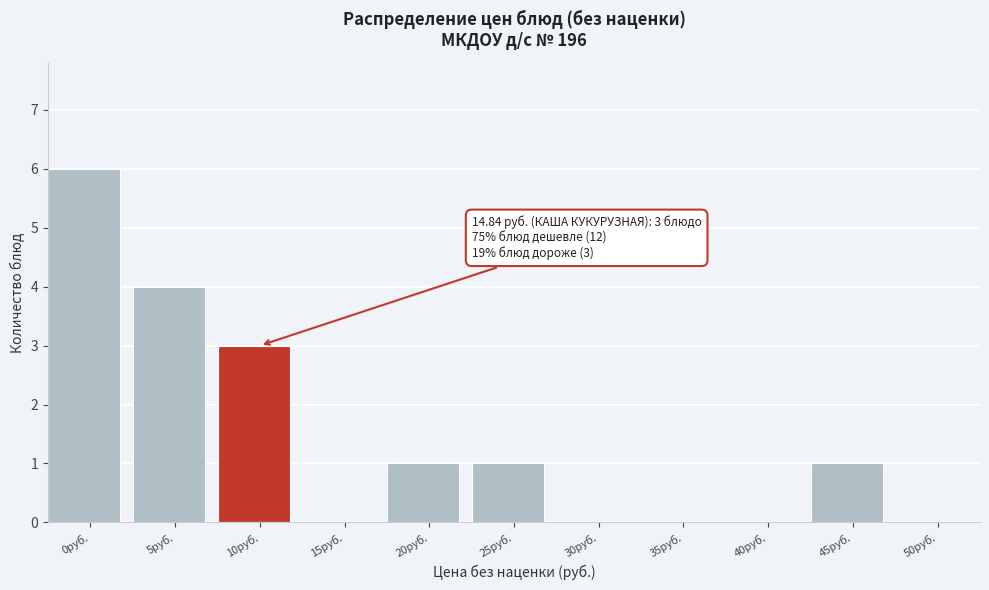

Reading left to right, transcribe all the data shown in this chart.

0руб.=6	5руб.=4	10руб.=3	15руб.=0	20руб.=1	25руб.=1	30руб.=0	35руб.=0	40руб.=0	45руб.=1	50руб.=0